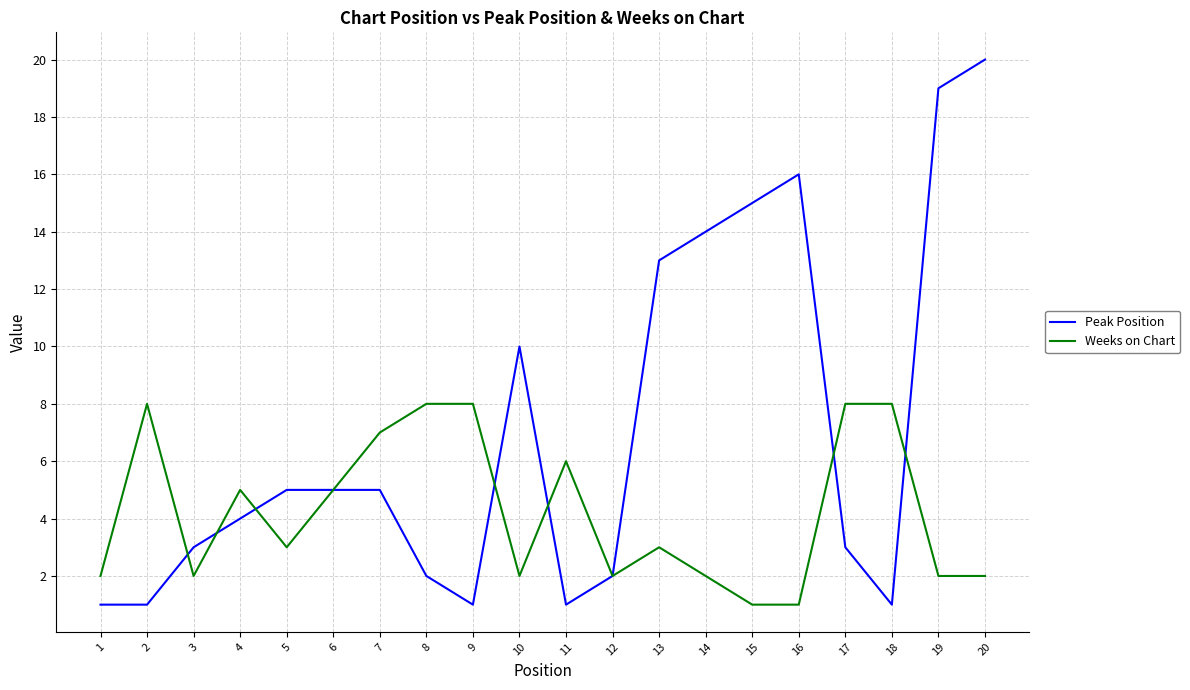

What is the minimum value shown in the chart?

1